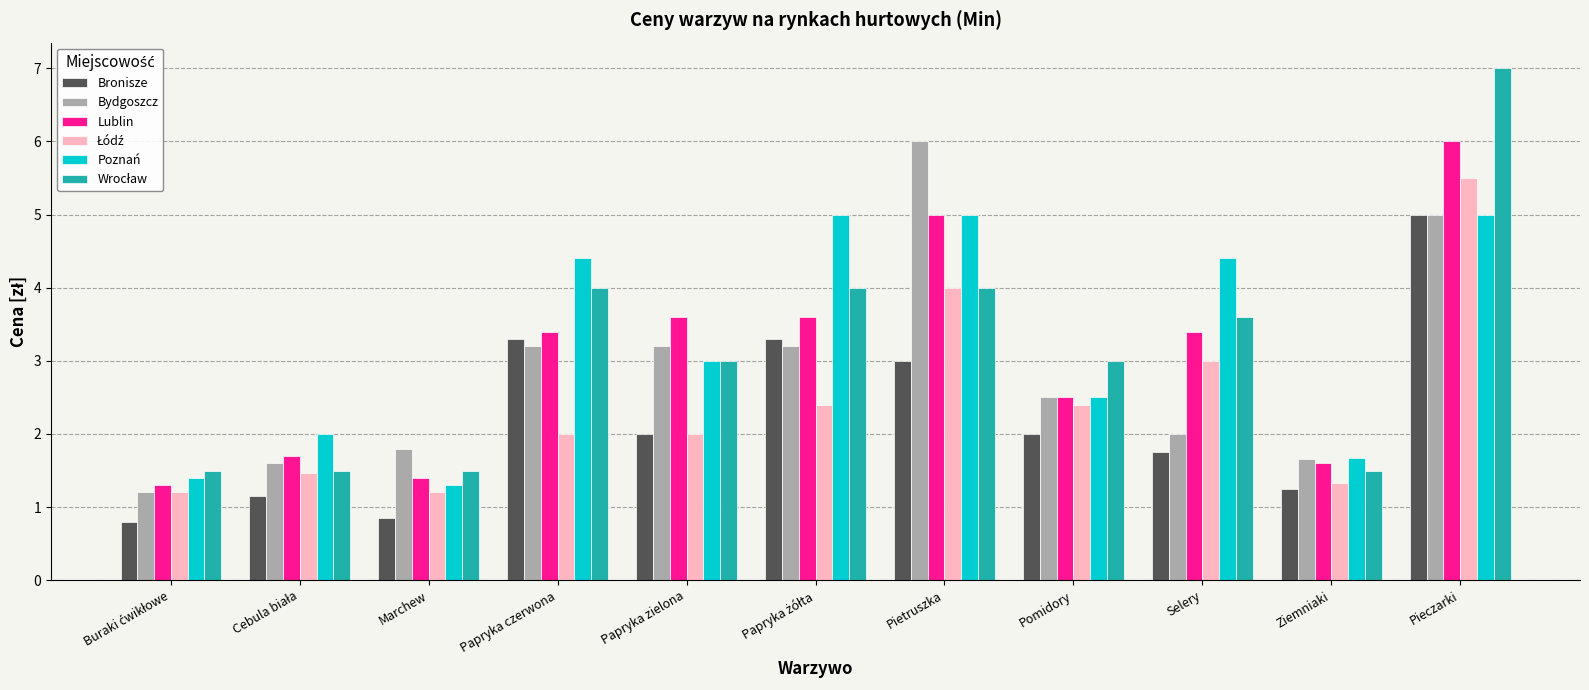

Count the number of categories in the chart.

11